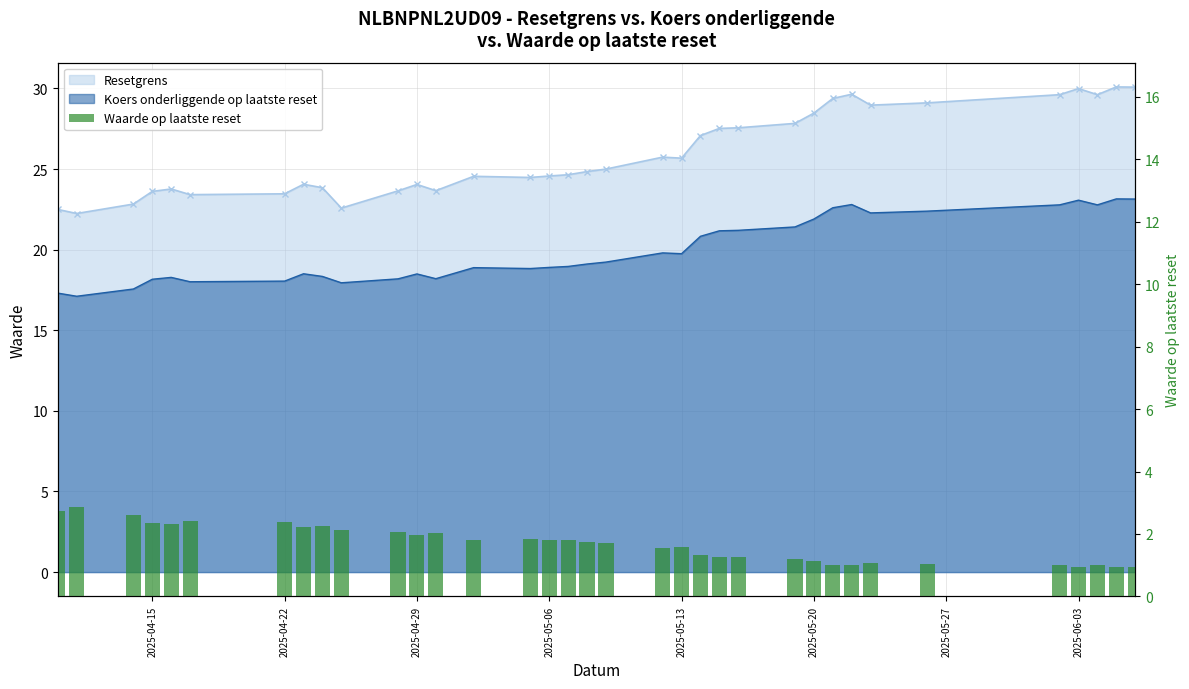

The value at 2025-06-03 is 3.1. True or false?

False